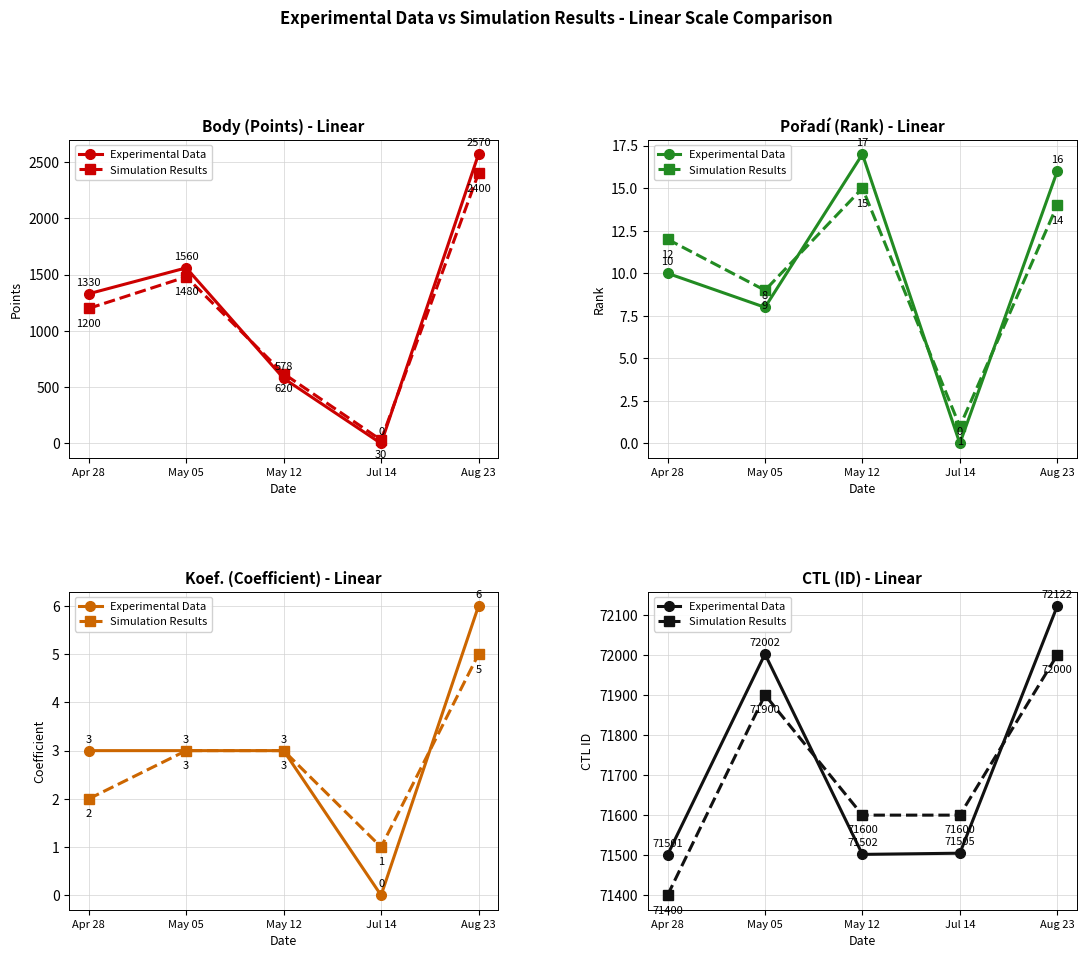

Is it true that Simulation Results equals 71900 at May 05?

True